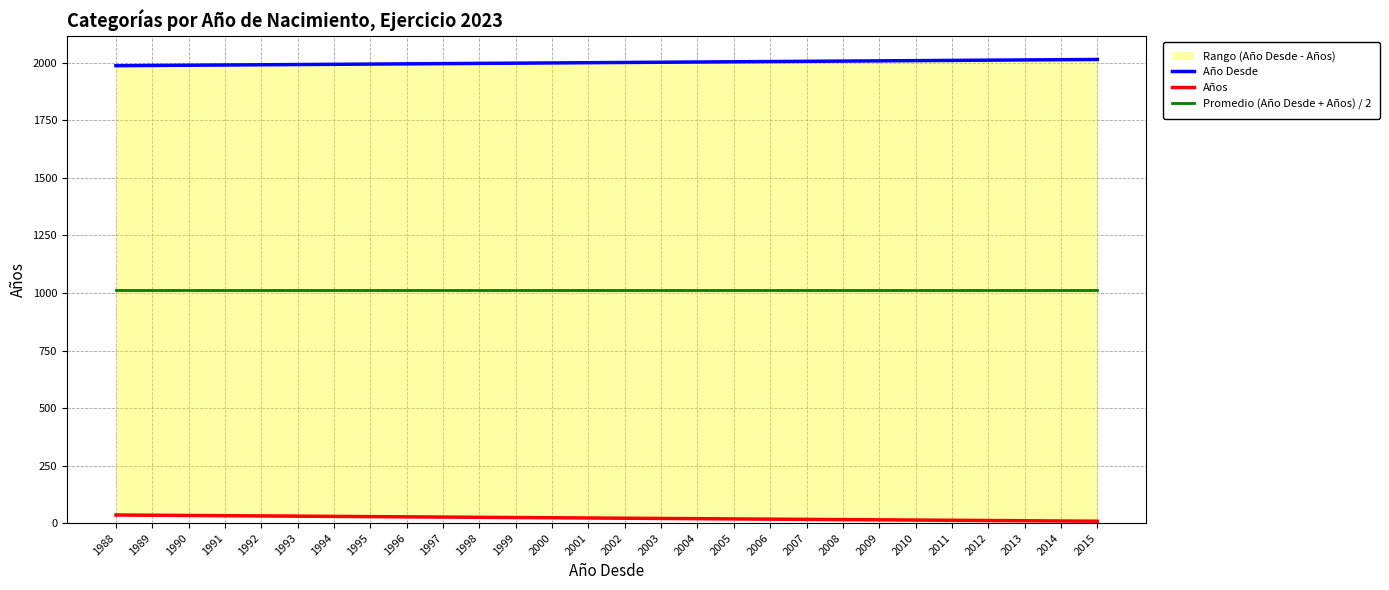

What is the maximum value for Año Desde?

2015.0